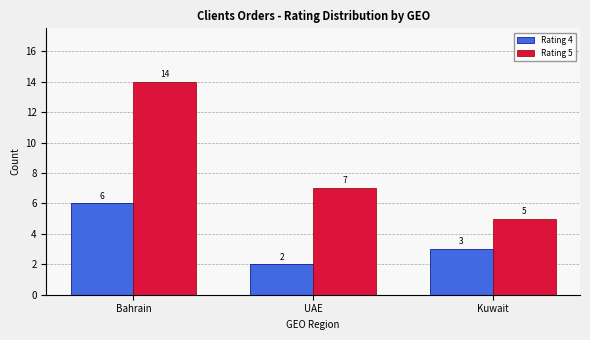

Does the chart contain any negative values?

No